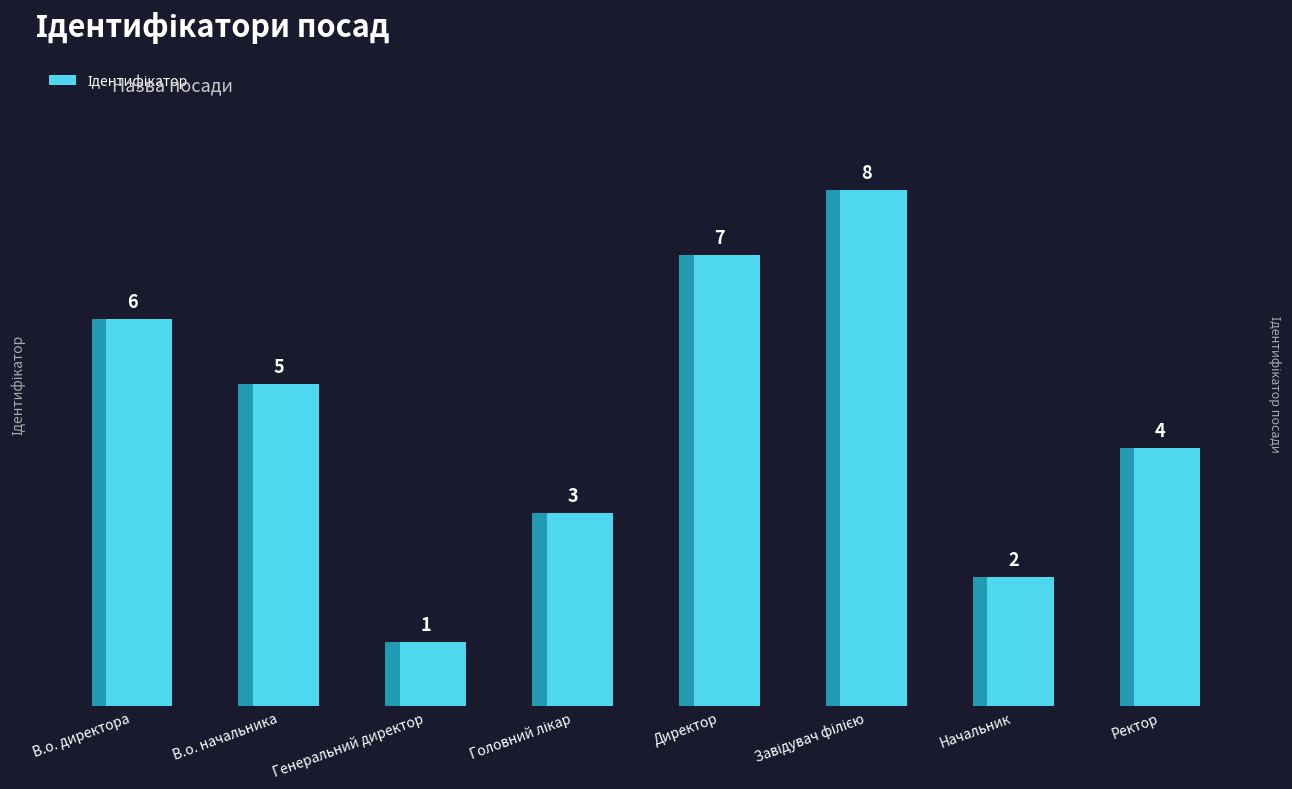

How many data points are less than 5?

4